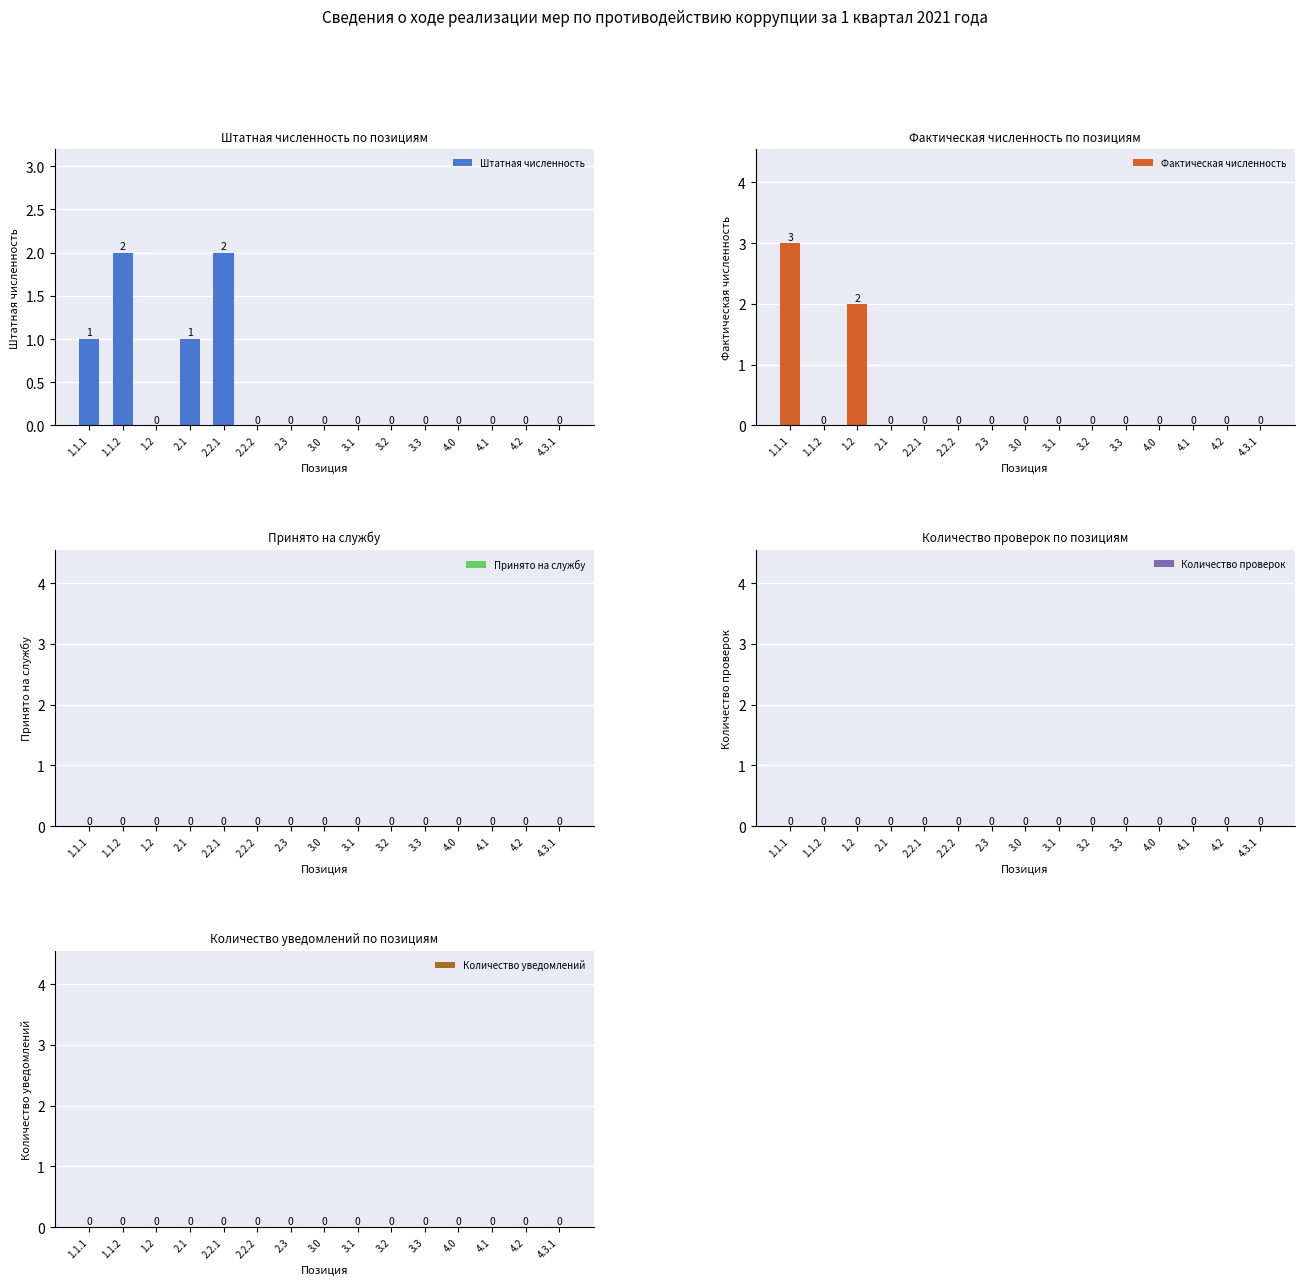

At which category is the sum across all series the highest?

1.1.1